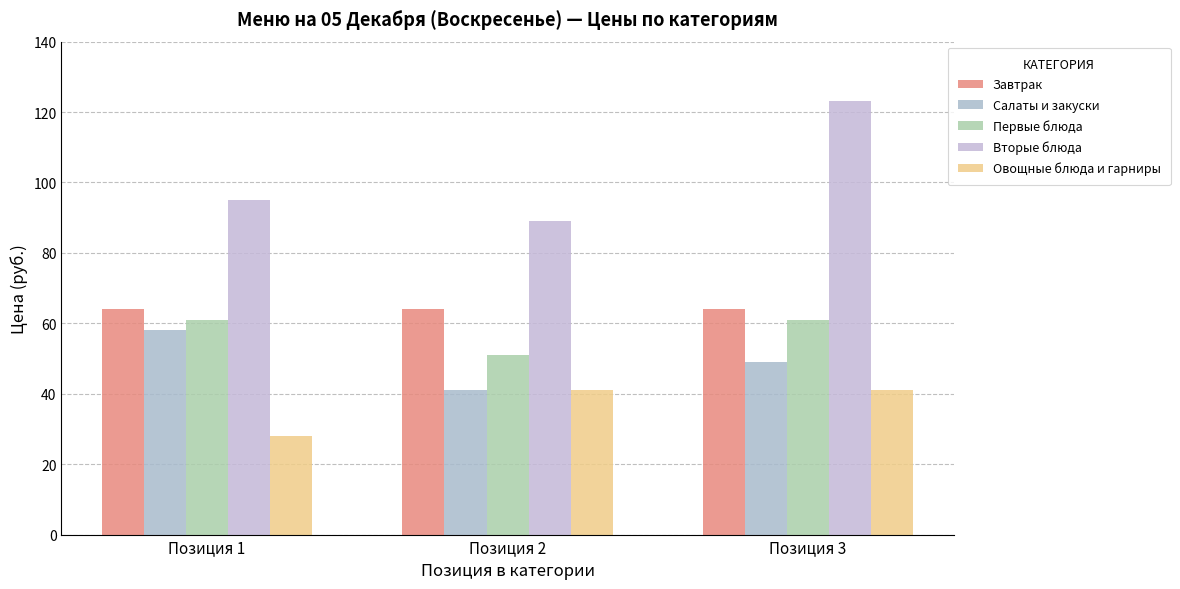

Which series has the largest total across all categories?

Вторые блюда